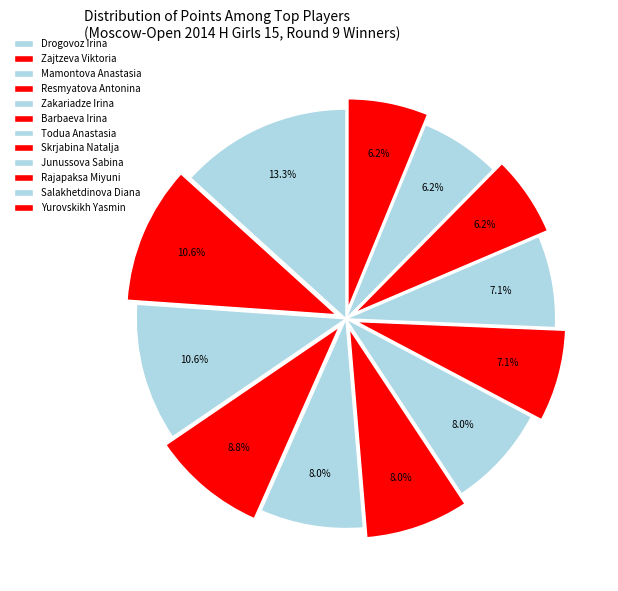

The Zajtzeva Viktoria slice represents 11% of the pie. True or false?

True